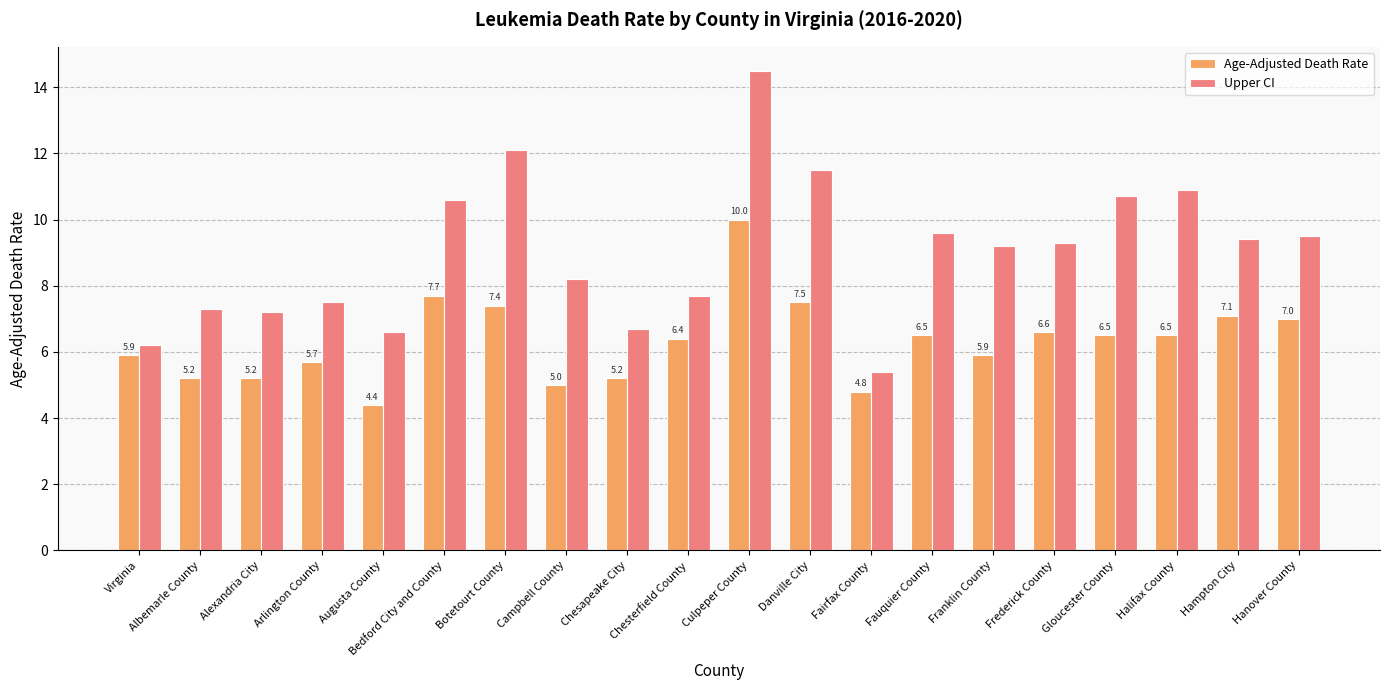

At how many categories does at least one series exceed 5?

20